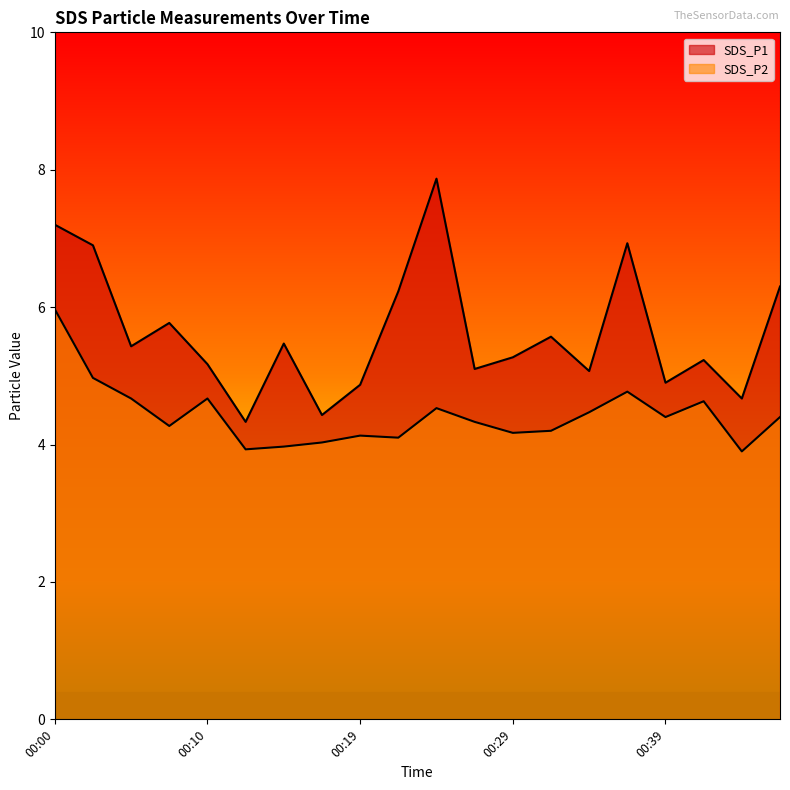

How many interior local valleys does the SDS_P1 series have?

7